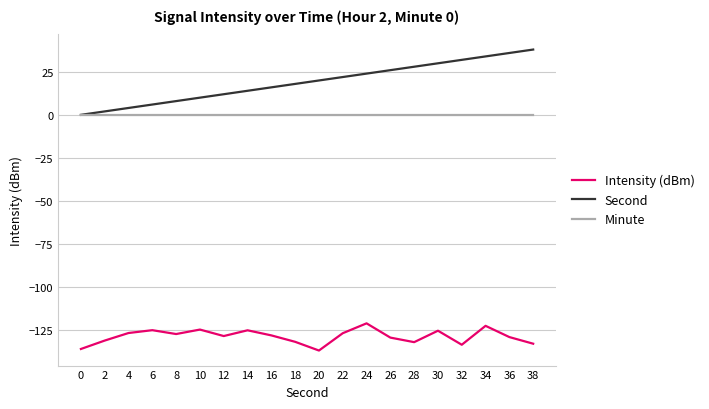

True or false: Intensity (dBm) and Second cross at least once.

False